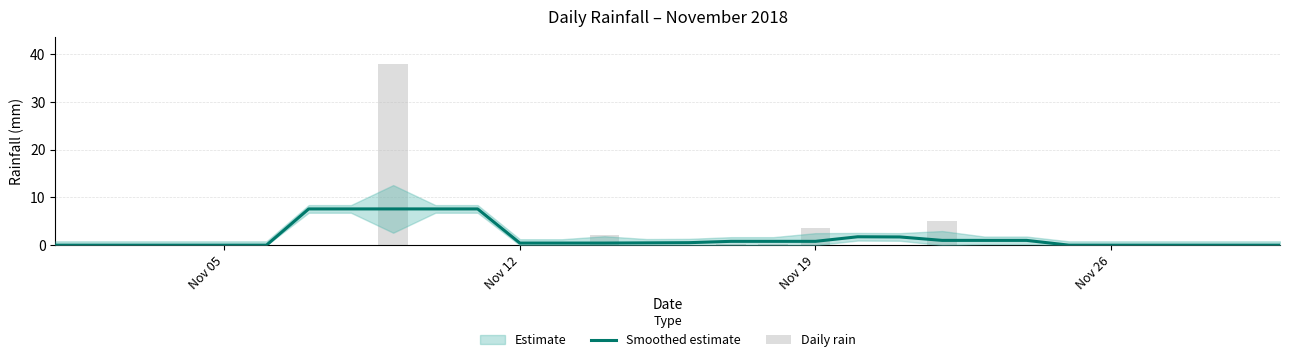

Which series has the largest range (max minus min)?

Daily rain